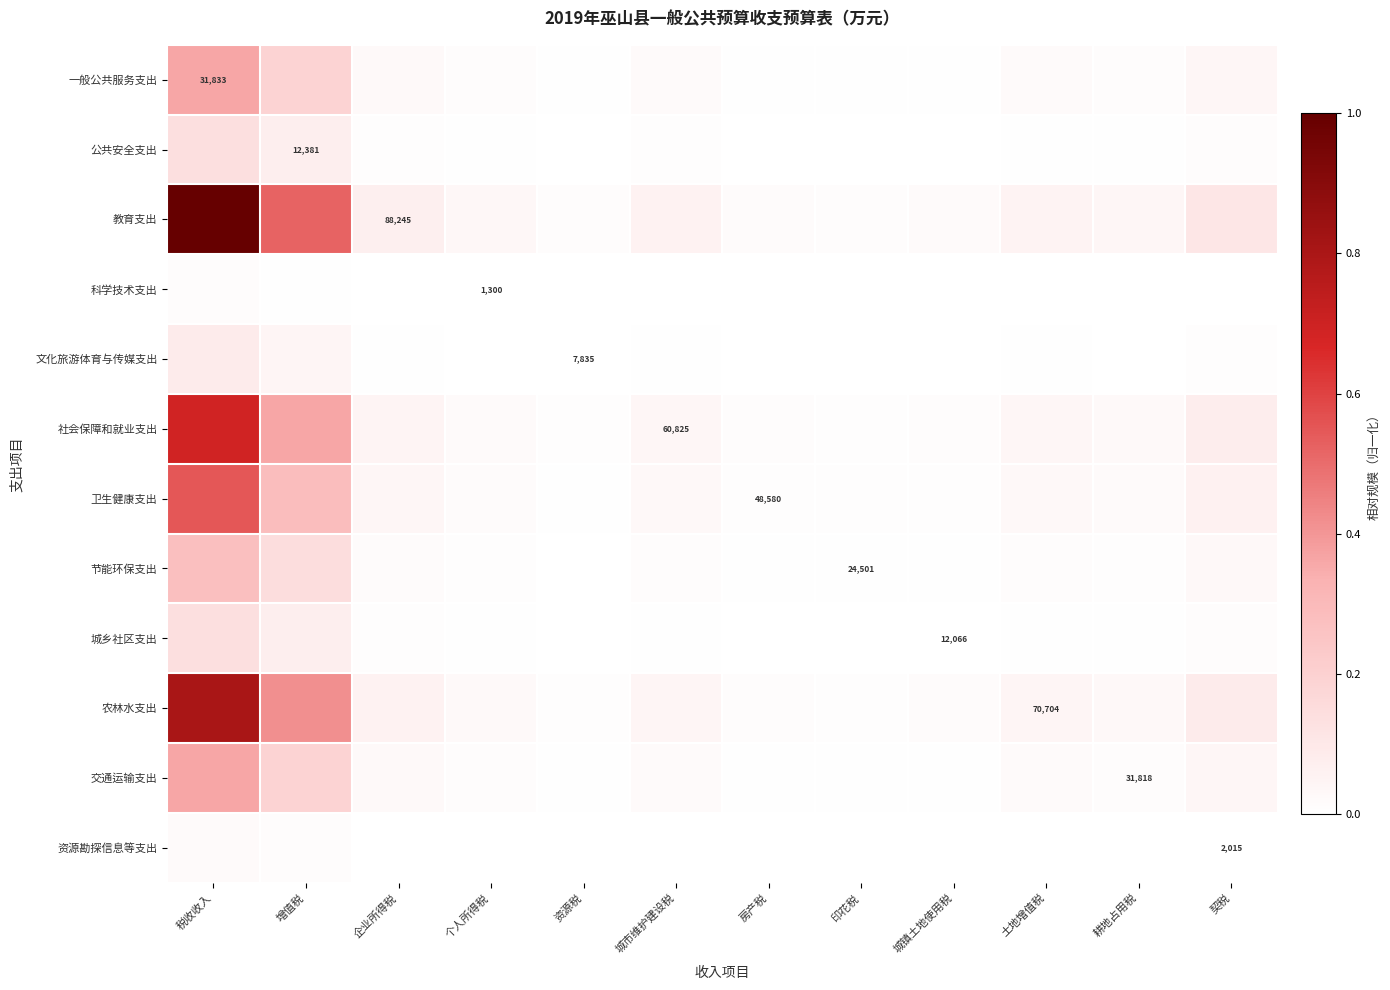

Rank the categories by 公共安全支出 value from lowest to highest.

资源税, 印花税, 房产税, 城镇土地使用税, 个人所得税, 耕地占用税, 土地增值税, 城市维护建设税, 企业所得税, 契税, 增值税, 税收收入